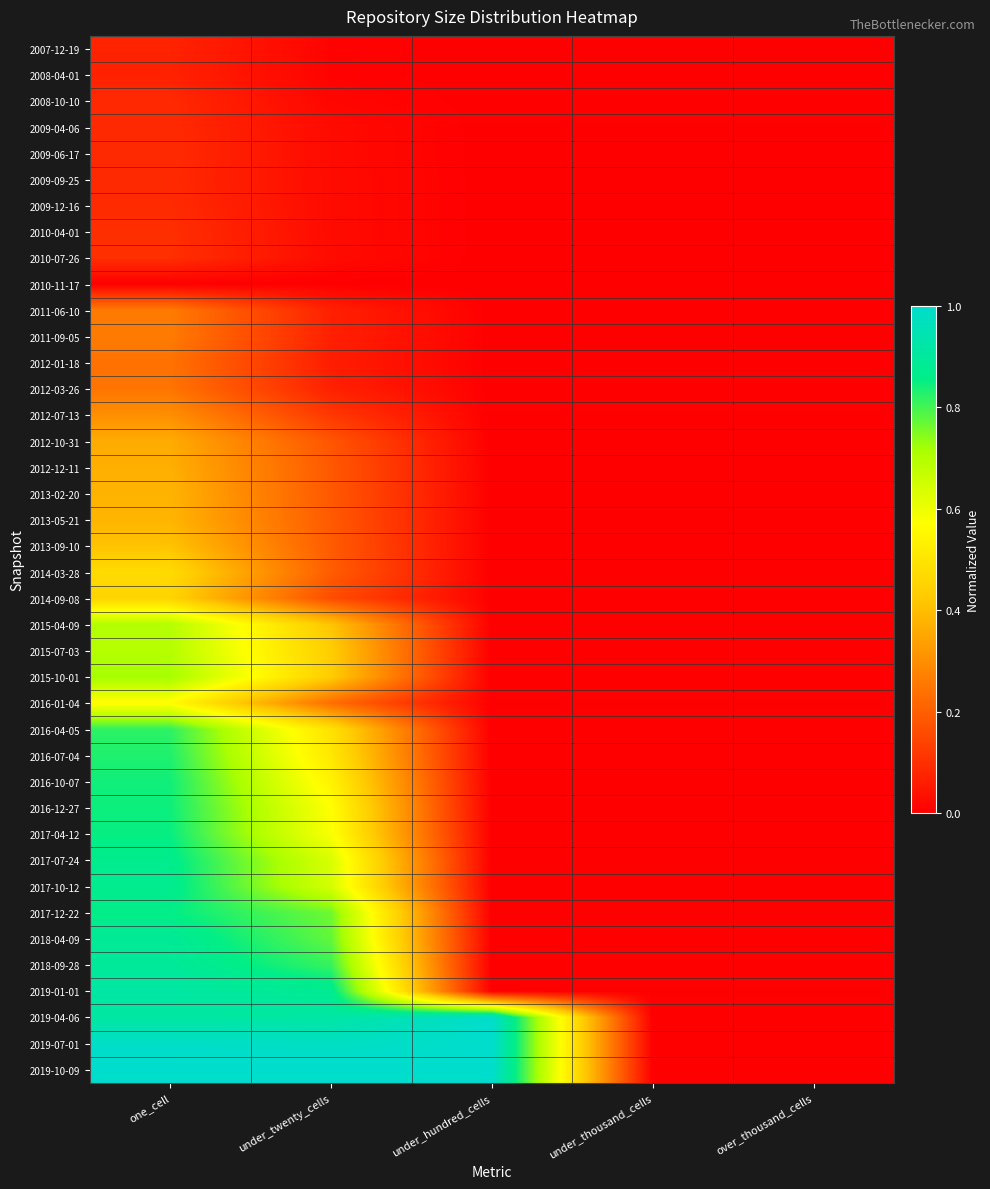

Reading left to right, transcribe all the data shown in this chart.

2007-12-19: one_cell=0.1	under_twenty_cells=0.0	under_hundred_cells=0.0	under_thousand_cells=0.0	over_thousand_cells=0.0
2008-04-01: one_cell=0.1	under_twenty_cells=0.0	under_hundred_cells=0.0	under_thousand_cells=0.0	over_thousand_cells=0.0
2008-10-10: one_cell=0.1	under_twenty_cells=0.0	under_hundred_cells=0.0	under_thousand_cells=0.0	over_thousand_cells=0.0
2009-04-06: one_cell=0.1	under_twenty_cells=0.0	under_hundred_cells=0.0	under_thousand_cells=0.0	over_thousand_cells=0.0
2009-06-17: one_cell=0.1	under_twenty_cells=0.0	under_hundred_cells=0.0	under_thousand_cells=0.0	over_thousand_cells=0.0
2009-09-25: one_cell=0.1	under_twenty_cells=0.0	under_hundred_cells=0.0	under_thousand_cells=0.0	over_thousand_cells=0.0
2009-12-16: one_cell=0.1	under_twenty_cells=0.0	under_hundred_cells=0.0	under_thousand_cells=0.0	over_thousand_cells=0.0
2010-04-01: one_cell=0.1	under_twenty_cells=0.0	under_hundred_cells=0.0	under_thousand_cells=0.0	over_thousand_cells=0.0
2010-07-26: one_cell=0.1	under_twenty_cells=0.0	under_hundred_cells=0.0	under_thousand_cells=0.0	over_thousand_cells=0.0
2010-11-17: one_cell=0.0	under_twenty_cells=0.0	under_hundred_cells=0.0	under_thousand_cells=0.0	over_thousand_cells=0.0
2011-06-10: one_cell=0.3	under_twenty_cells=0.1	under_hundred_cells=0.0	under_thousand_cells=0.0	over_thousand_cells=0.0
2011-09-05: one_cell=0.3	under_twenty_cells=0.1	under_hundred_cells=0.0	under_thousand_cells=0.0	over_thousand_cells=0.0
2012-01-18: one_cell=0.2	under_twenty_cells=0.1	under_hundred_cells=0.0	under_thousand_cells=0.0	over_thousand_cells=0.0
2012-03-26: one_cell=0.2	under_twenty_cells=0.1	under_hundred_cells=0.0	under_thousand_cells=0.0	over_thousand_cells=0.0
2012-07-13: one_cell=0.3	under_twenty_cells=0.1	under_hundred_cells=0.0	under_thousand_cells=0.0	over_thousand_cells=0.0
2012-10-31: one_cell=0.4	under_twenty_cells=0.2	under_hundred_cells=0.0	under_thousand_cells=0.0	over_thousand_cells=0.0
2012-12-11: one_cell=0.4	under_twenty_cells=0.2	under_hundred_cells=0.0	under_thousand_cells=0.0	over_thousand_cells=0.0
2013-02-20: one_cell=0.4	under_twenty_cells=0.2	under_hundred_cells=0.0	under_thousand_cells=0.0	over_thousand_cells=0.0
2013-05-21: one_cell=0.4	under_twenty_cells=0.2	under_hundred_cells=0.0	under_thousand_cells=0.0	over_thousand_cells=0.0
2013-09-10: one_cell=0.4	under_twenty_cells=0.2	under_hundred_cells=0.0	under_thousand_cells=0.0	over_thousand_cells=0.0
2014-03-28: one_cell=0.5	under_twenty_cells=0.2	under_hundred_cells=0.0	under_thousand_cells=0.0	over_thousand_cells=0.0
2014-09-08: one_cell=0.5	under_twenty_cells=0.2	under_hundred_cells=0.0	under_thousand_cells=0.0	over_thousand_cells=0.0
2015-04-09: one_cell=0.7	under_twenty_cells=0.4	under_hundred_cells=0.0	under_thousand_cells=0.0	over_thousand_cells=0.0
2015-07-03: one_cell=0.7	under_twenty_cells=0.4	under_hundred_cells=0.0	under_thousand_cells=0.0	over_thousand_cells=0.0
2015-10-01: one_cell=0.7	under_twenty_cells=0.4	under_hundred_cells=0.0	under_thousand_cells=0.0	over_thousand_cells=0.0
2016-01-04: one_cell=0.6	under_twenty_cells=0.2	under_hundred_cells=0.0	under_thousand_cells=0.0	over_thousand_cells=0.0
2016-04-05: one_cell=0.8	under_twenty_cells=0.5	under_hundred_cells=0.0	under_thousand_cells=0.0	over_thousand_cells=0.0
2016-07-04: one_cell=0.8	under_twenty_cells=0.5	under_hundred_cells=0.0	under_thousand_cells=0.0	over_thousand_cells=0.0
2016-10-07: one_cell=0.8	under_twenty_cells=0.5	under_hundred_cells=0.0	under_thousand_cells=0.0	over_thousand_cells=0.0
2016-12-27: one_cell=0.8	under_twenty_cells=0.6	under_hundred_cells=0.0	under_thousand_cells=0.0	over_thousand_cells=0.0
2017-04-12: one_cell=0.9	under_twenty_cells=0.6	under_hundred_cells=0.0	under_thousand_cells=0.0	over_thousand_cells=0.0
2017-07-24: one_cell=0.9	under_twenty_cells=0.6	under_hundred_cells=0.0	under_thousand_cells=0.0	over_thousand_cells=0.0
2017-10-12: one_cell=0.9	under_twenty_cells=0.6	under_hundred_cells=0.0	under_thousand_cells=0.0	over_thousand_cells=0.0
2017-12-22: one_cell=0.9	under_twenty_cells=0.8	under_hundred_cells=0.0	under_thousand_cells=0.0	over_thousand_cells=0.0
2018-04-09: one_cell=0.9	under_twenty_cells=0.8	under_hundred_cells=0.0	under_thousand_cells=0.0	over_thousand_cells=0.0
2018-09-28: one_cell=0.9	under_twenty_cells=0.8	under_hundred_cells=0.0	under_thousand_cells=0.0	over_thousand_cells=0.0
2019-01-01: one_cell=0.9	under_twenty_cells=0.9	under_hundred_cells=0.0	under_thousand_cells=0.0	over_thousand_cells=0.0
2019-04-06: one_cell=0.9	under_twenty_cells=0.9	under_hundred_cells=1.0	under_thousand_cells=0.0	over_thousand_cells=0.0
2019-07-01: one_cell=1.0	under_twenty_cells=1.0	under_hundred_cells=1.0	under_thousand_cells=0.0	over_thousand_cells=0.0
2019-10-09: one_cell=1.0	under_twenty_cells=1.0	under_hundred_cells=1.0	under_thousand_cells=0.0	over_thousand_cells=0.0